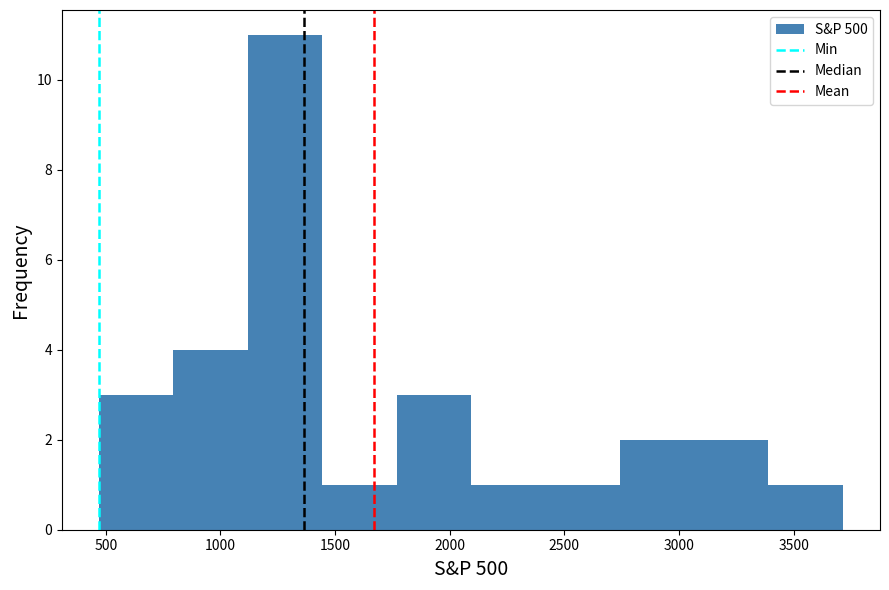

Reading left to right, transcribe this chart: for each bar, give the range it covers on the x-axis and its height. Neither the bar edges nor the heights are printed on the chart, so give them approximately, as read against the axes.

450 to 800: 3
800 to 1100: 4
1100 to 1450: 11
1450 to 1750: 1
1750 to 2100: 3
2100 to 2400: 1
2400 to 2750: 1
2750 to 3050: 2
3050 to 3400: 2
3400 to 3700: 1